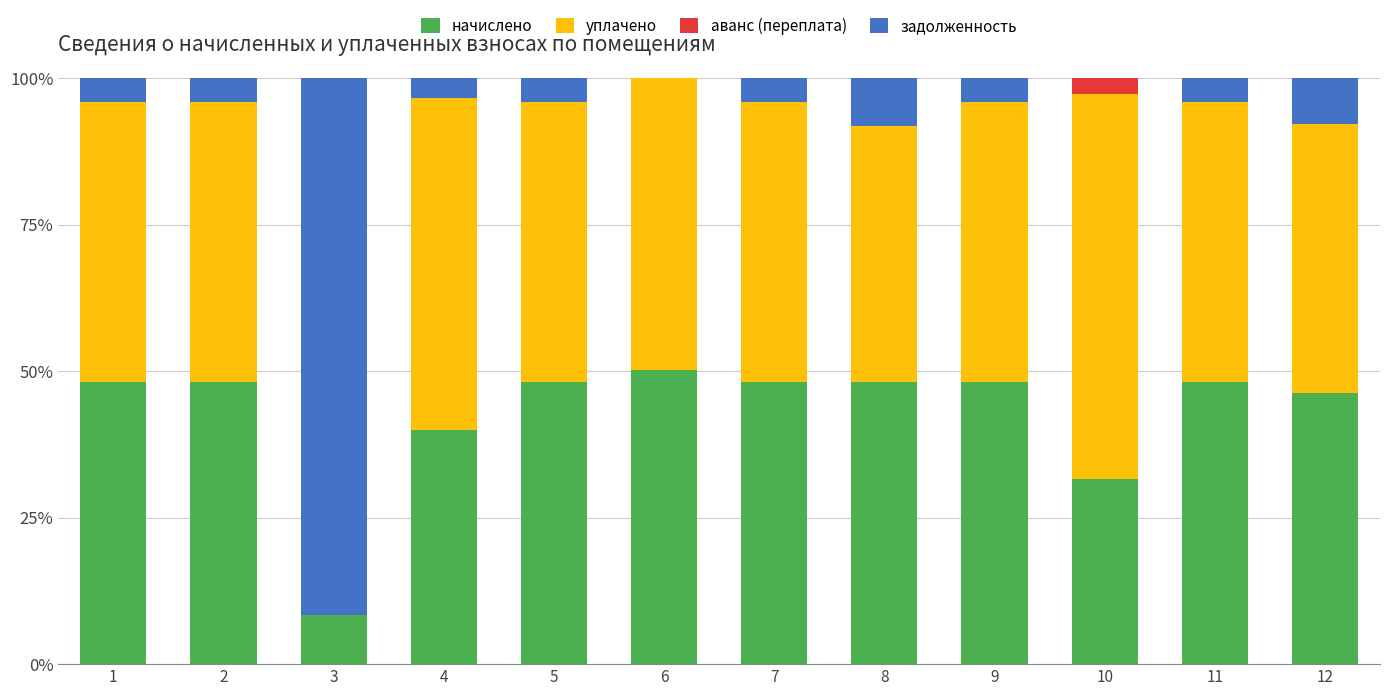

Where is начислено nearest to the value 29?

10